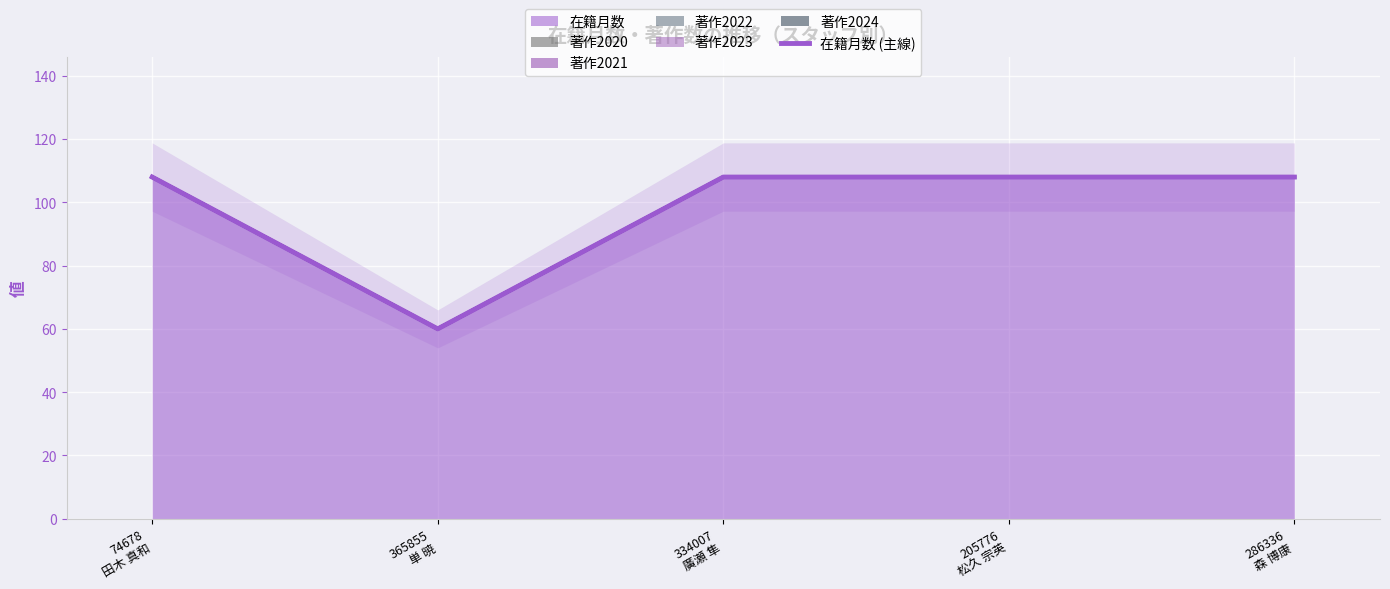

The value at 74678
田木 真和 is 75. True or false?

False